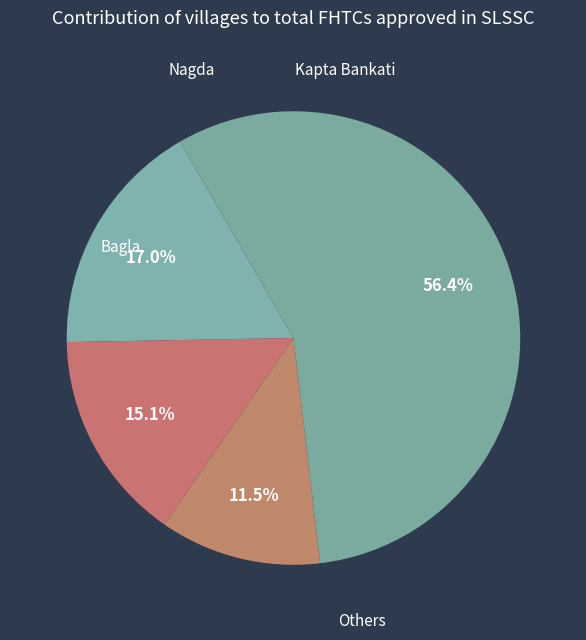

How many segments does this pie chart have?

4